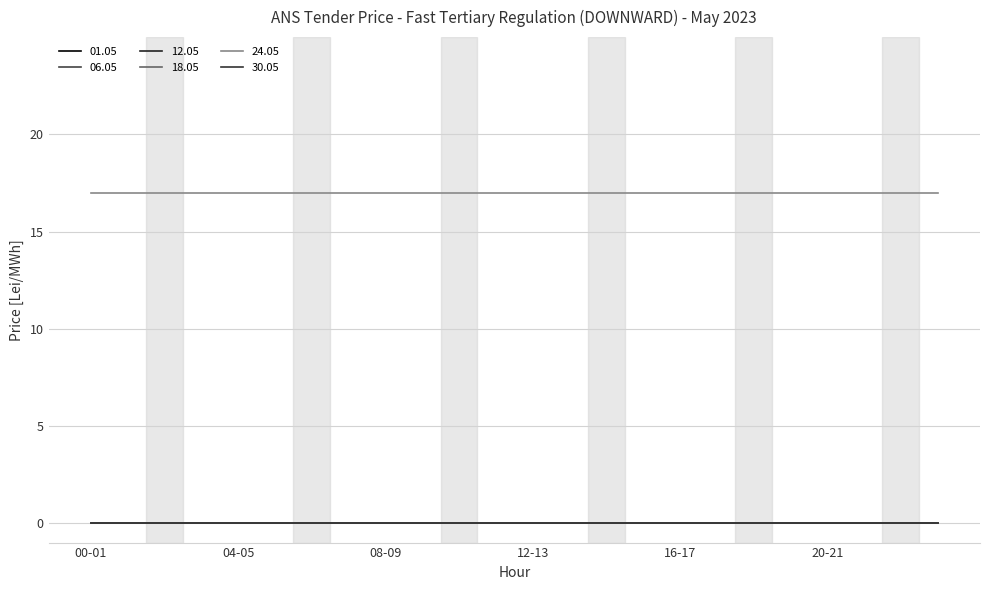

Is this an area chart (filled region under the line)?

No